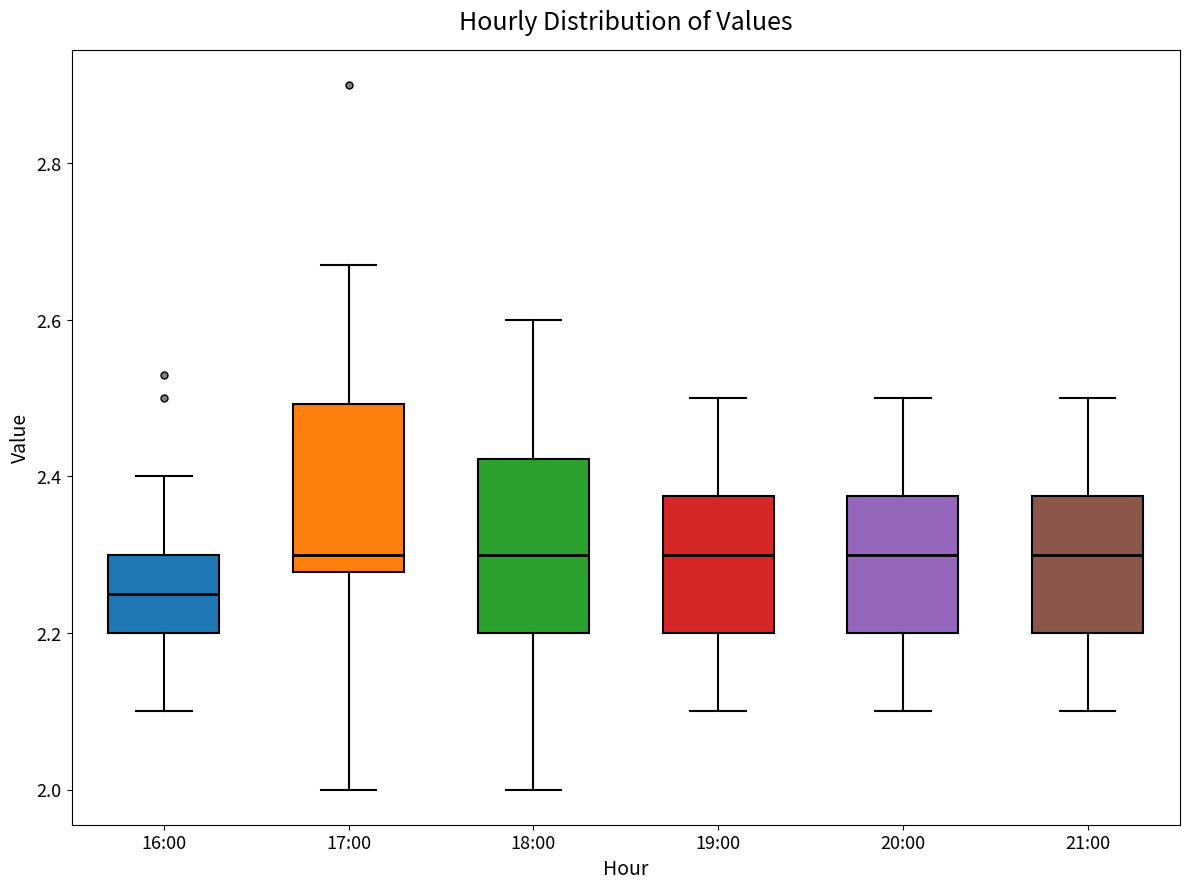

Reading left to right, read every box against the y-axis: the position of its median line, the range the box covers, and the ends of its whiskers. The values are not printed on the chart, so give them approximately, as read against the axis.

16:00: median 2.26, box 2.20 to 2.30, whiskers 2.10 to 2.40
17:00: median 2.30, box 2.28 to 2.50, whiskers 2.00 to 2.68
18:00: median 2.30, box 2.20 to 2.42, whiskers 2.00 to 2.60
19:00: median 2.30, box 2.20 to 2.38, whiskers 2.10 to 2.50
20:00: median 2.30, box 2.20 to 2.38, whiskers 2.10 to 2.50
21:00: median 2.30, box 2.20 to 2.38, whiskers 2.10 to 2.50